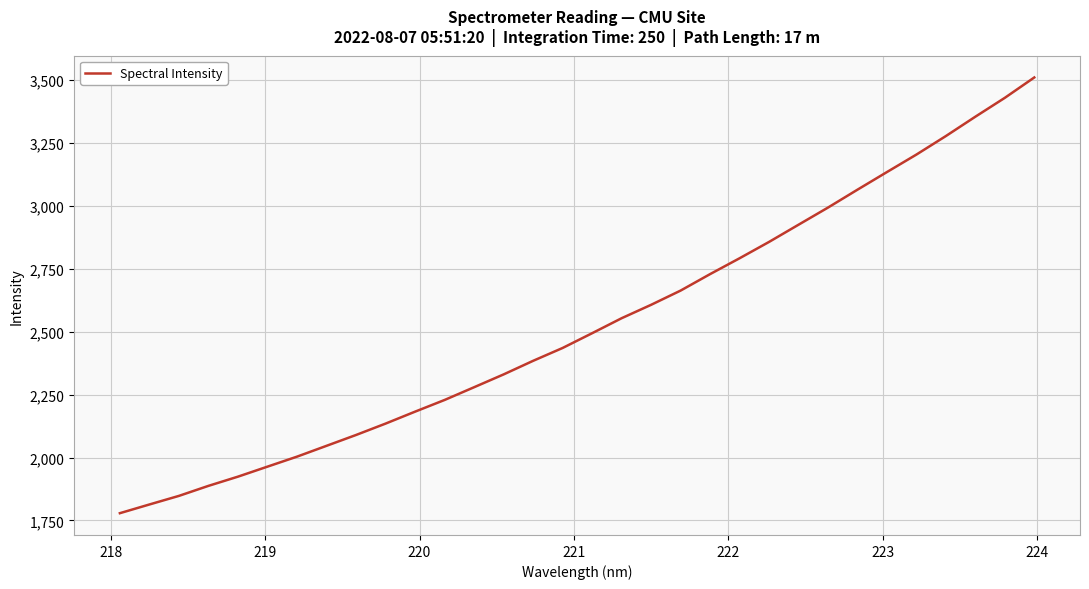

What is the difference between the maximum and minimum values?

1729.3